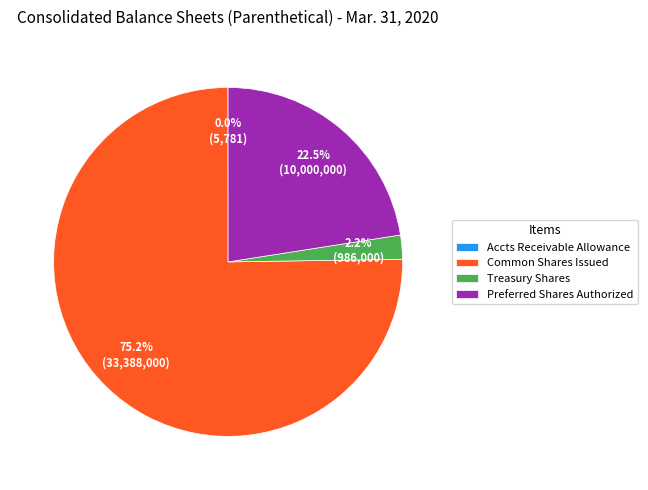

To the nearest percent, what is the average slice percentage?

25%